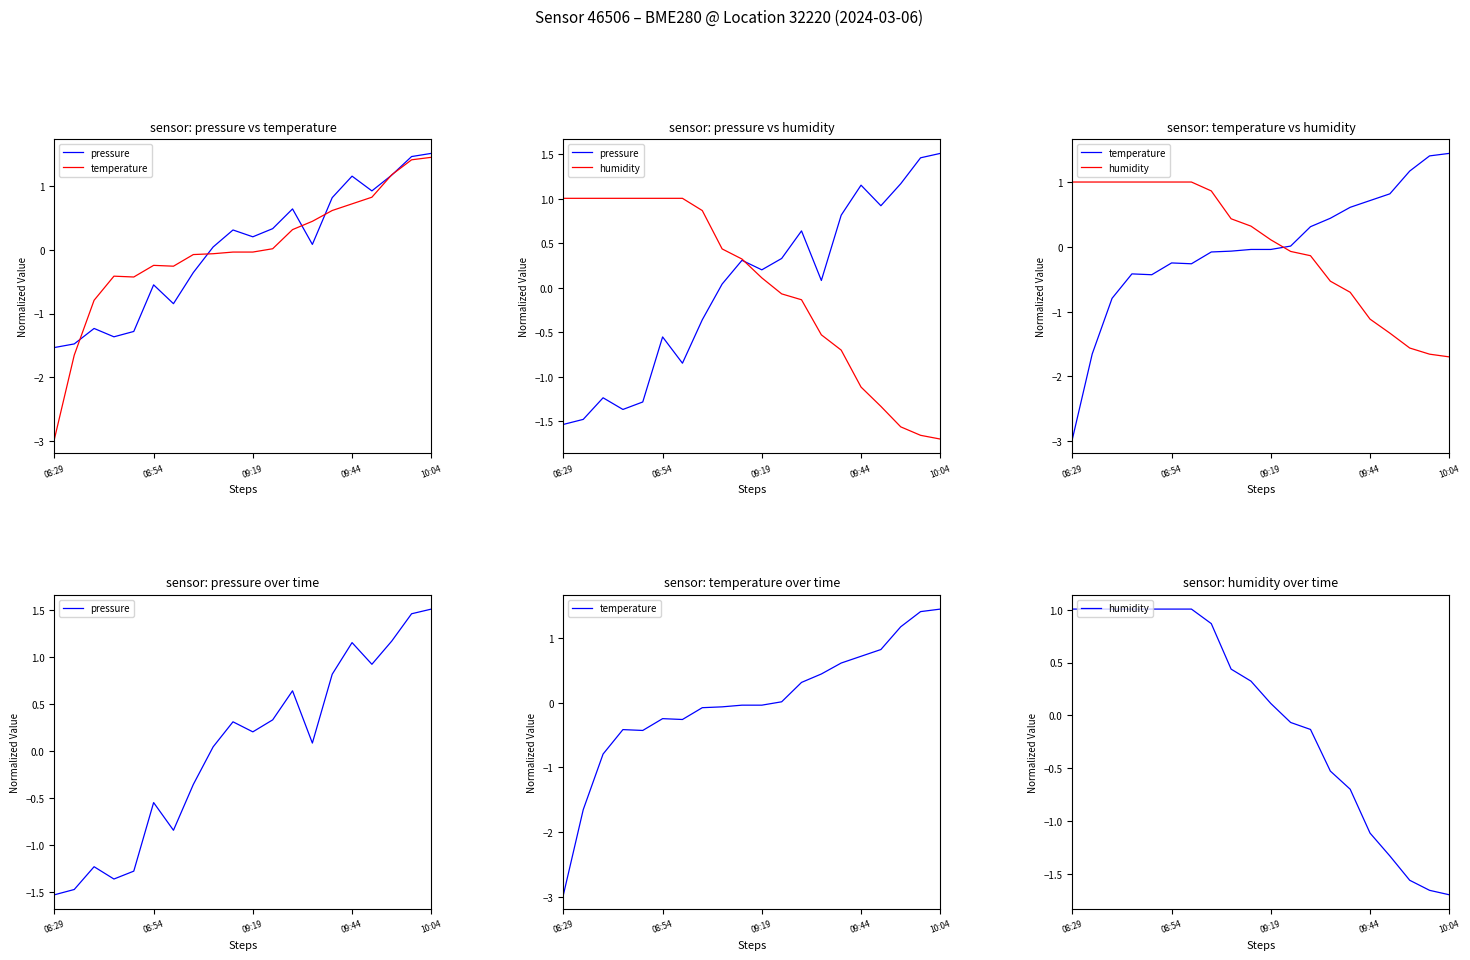

The value of temperature at 12 is 0.4. True or false?

False